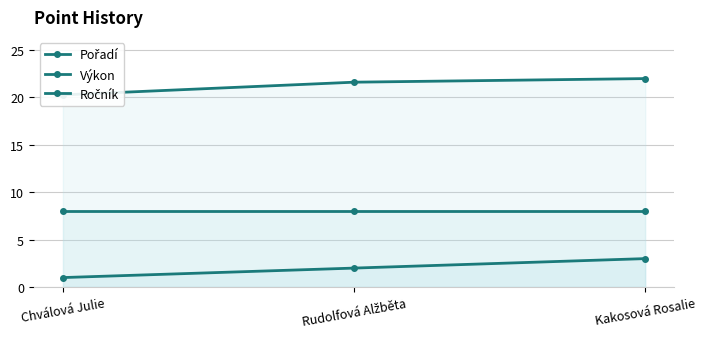

What is the total value across all series at Kakosová Rosalie?

33.0